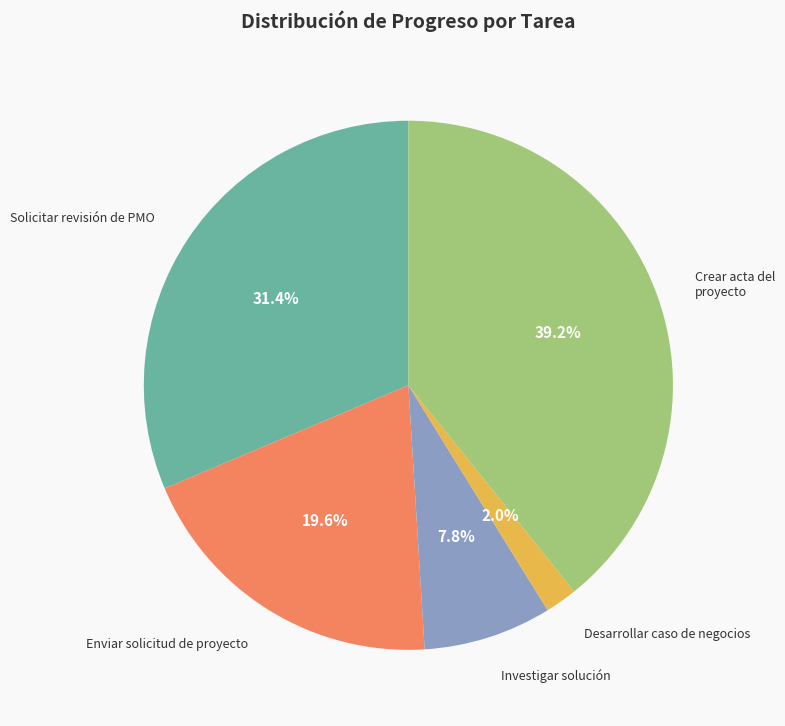

Is there any slice that represents more than half of the pie?

No